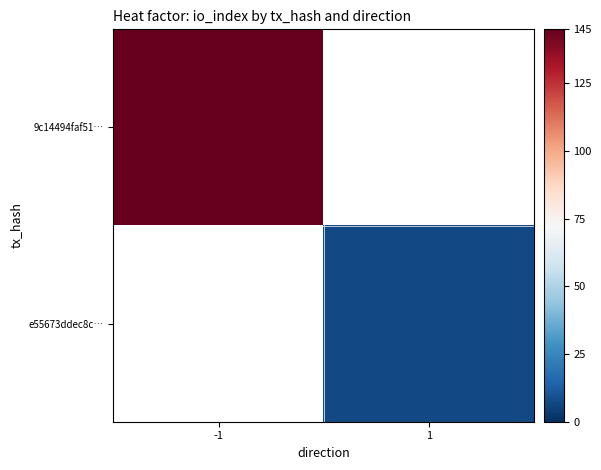

Rank the categories by e55673ddec8c… value from highest to lowest.

-1, 1